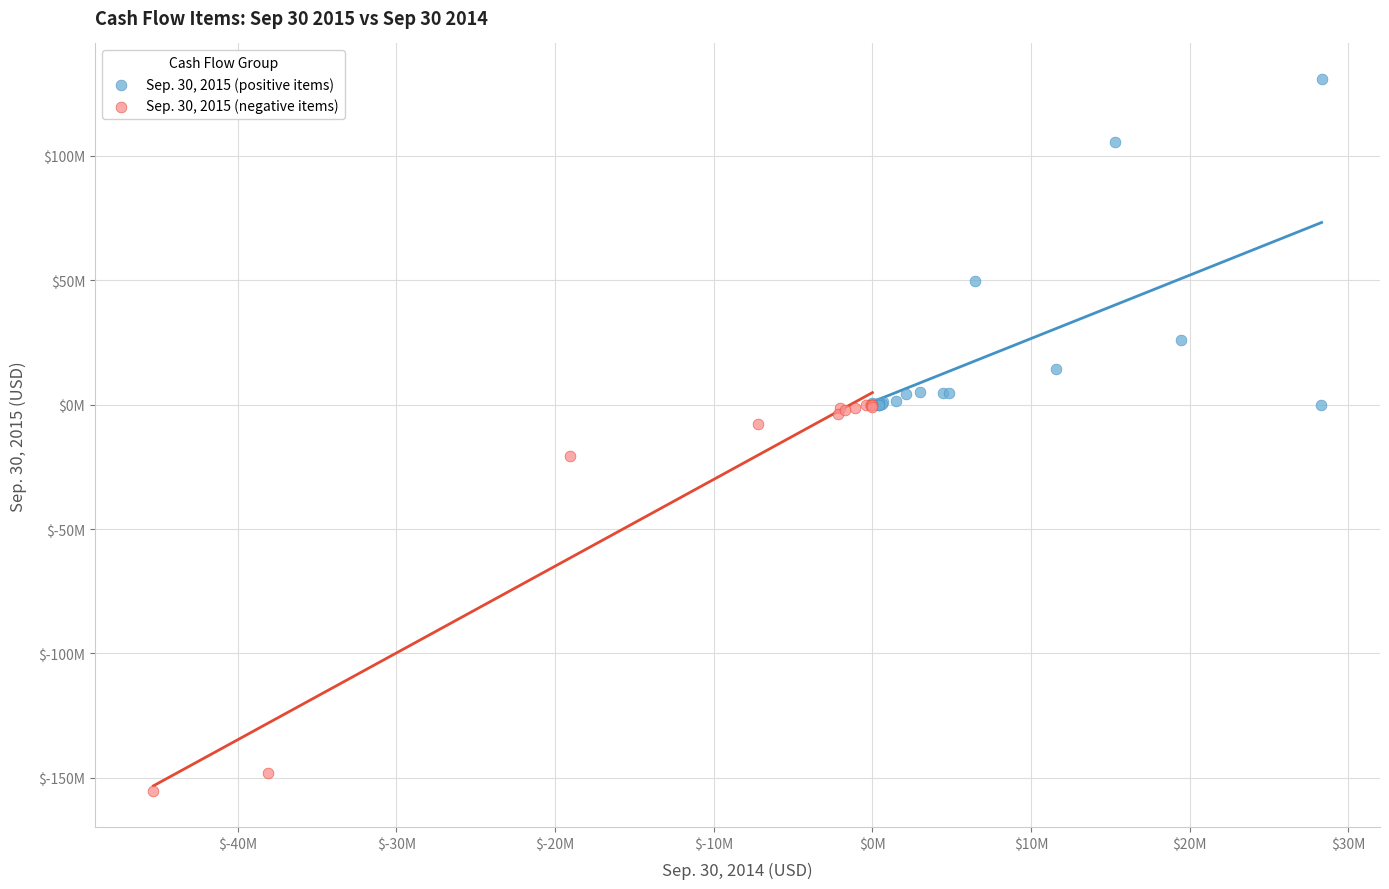

What are all the series names shown in the legend?

Sep. 30, 2015 (positive items), Sep. 30, 2015 (negative items)